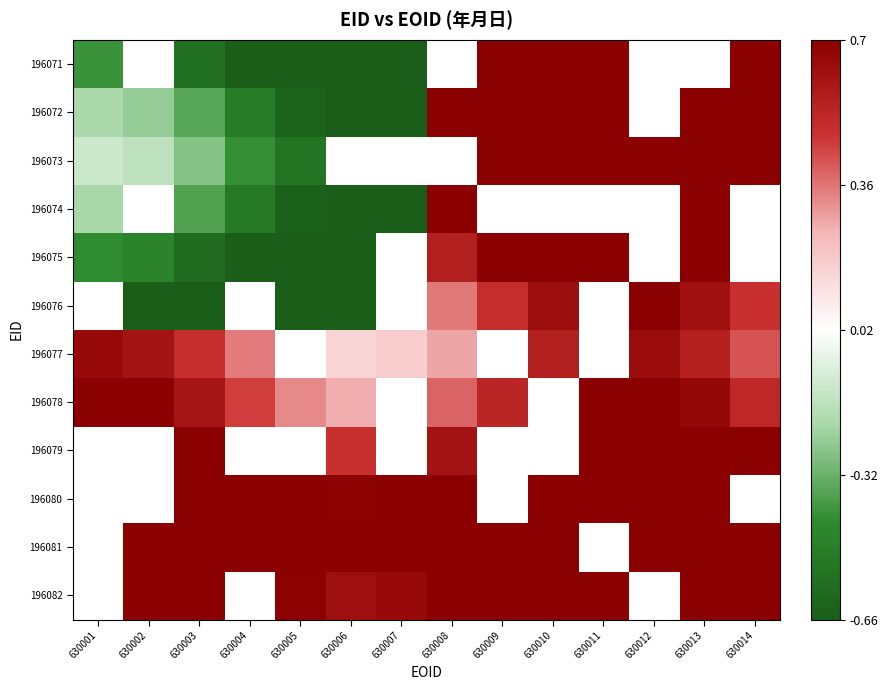

Which series has the largest range (max minus min)?

196071